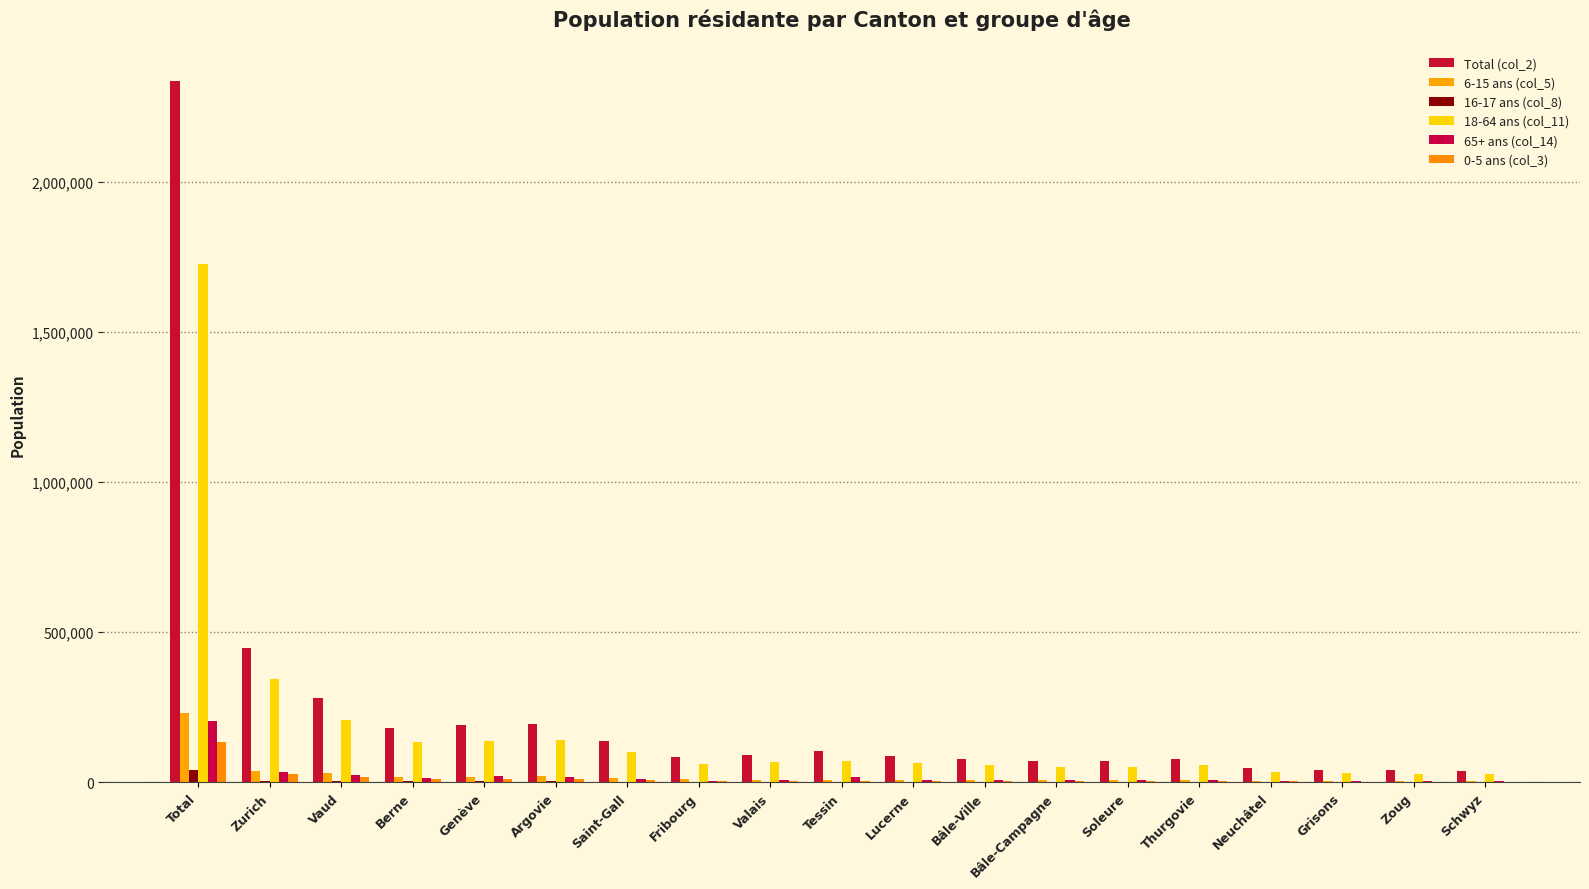

What is the maximum value shown in the chart?

2336800